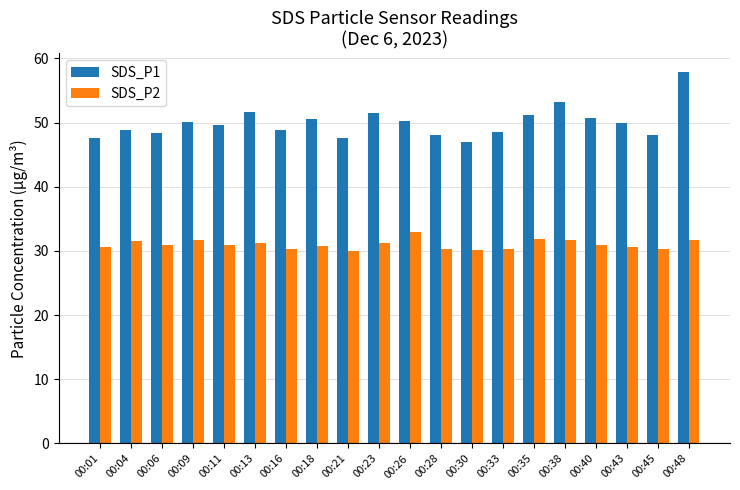

What is the value of the SDS_P2 bar at the 13th from the left?

30.1